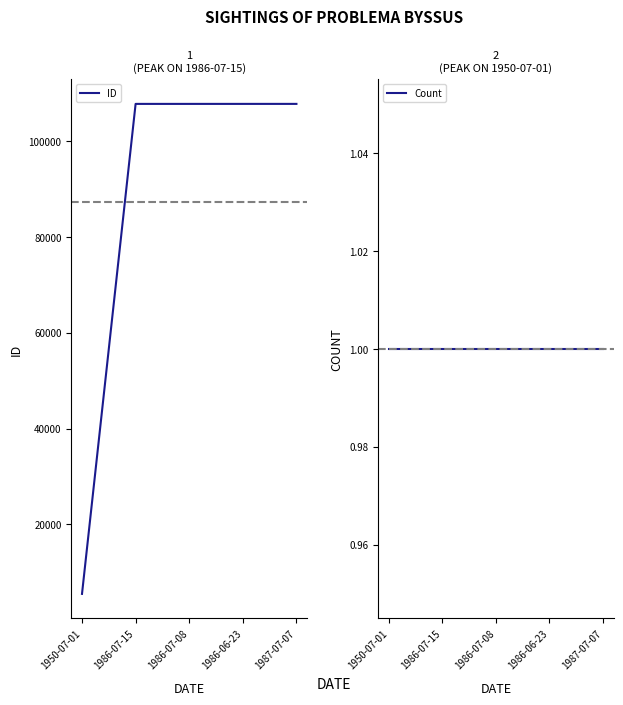

Rank the series at 1986-07-15 from lowest to highest value.

Count, ID